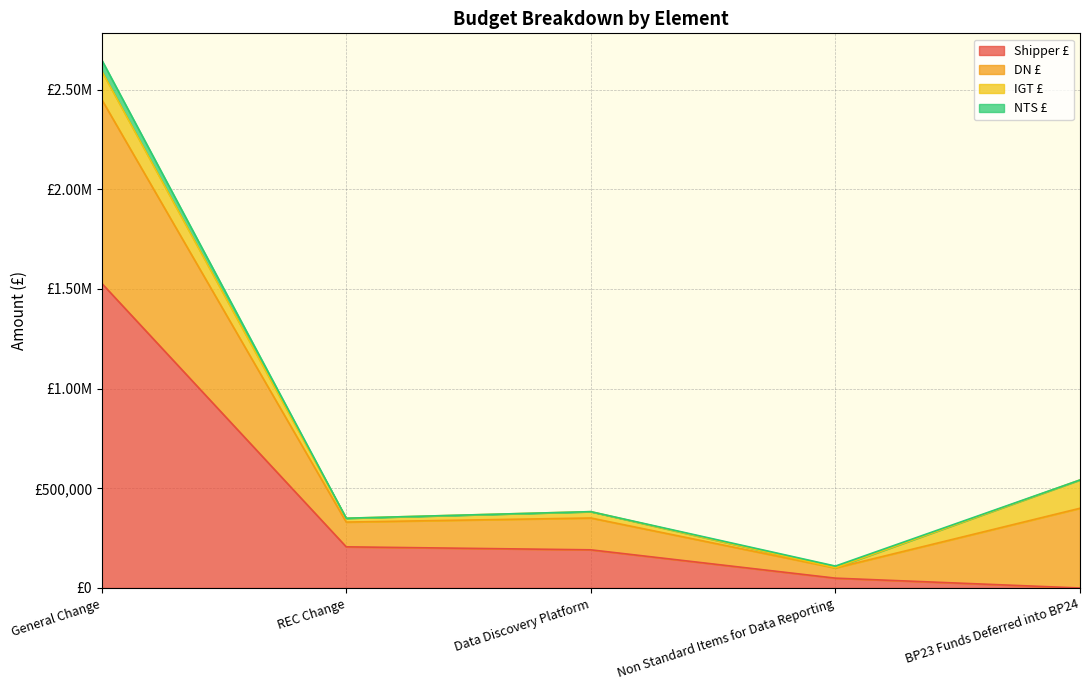

Which series changed the most between REC Change and Non Standard Items for Data Reporting?

Shipper £